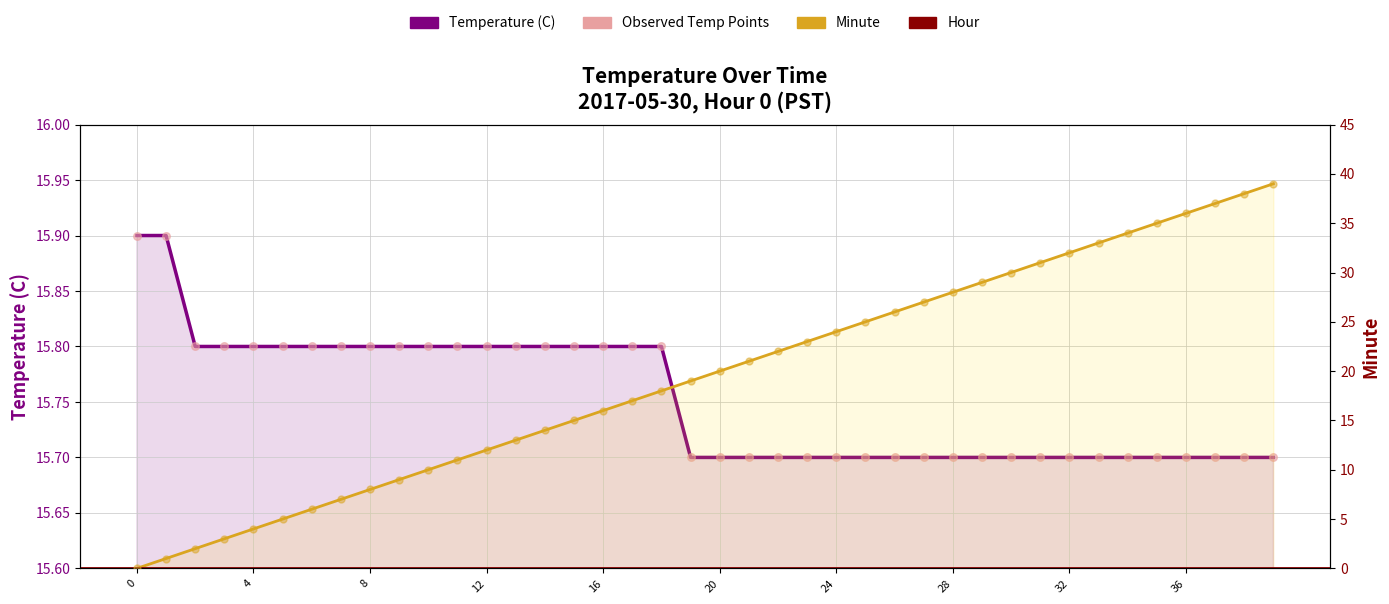

At how many categories does at least one series exceed 0?

40